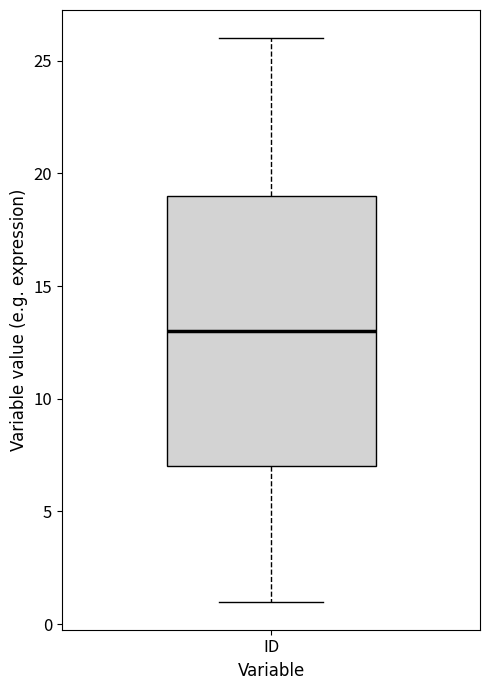

Where does the median line of the box for ID sit on the y-axis? The values are not printed on the chart, so give them approximately, as read against the axis.

13